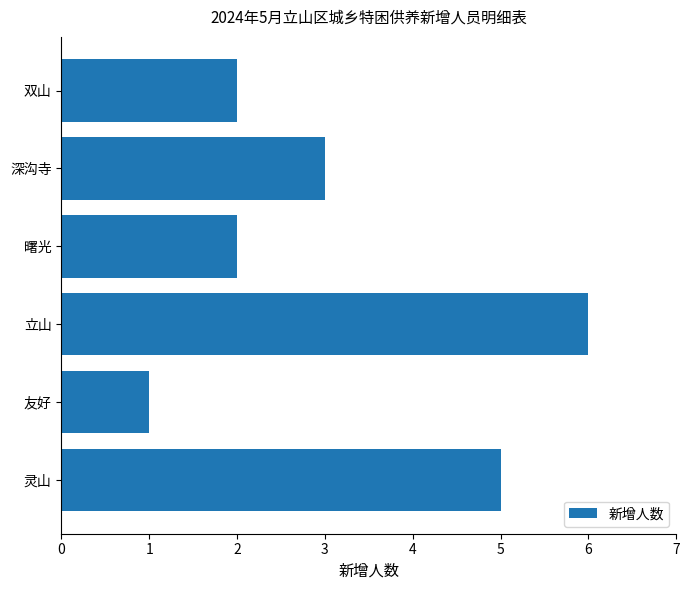

Does the chart contain any negative values?

No